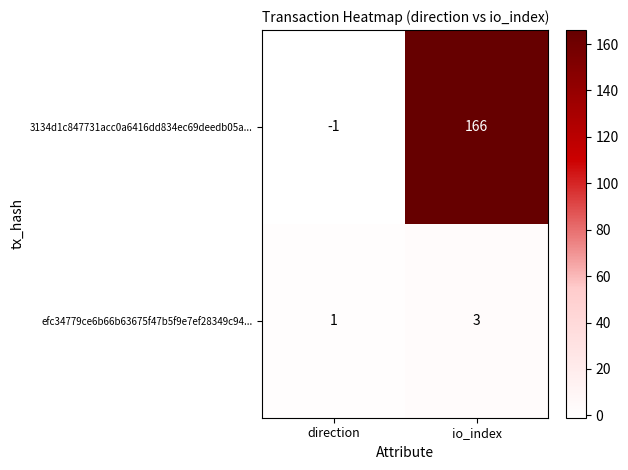

Which series has the widest spread of values?

3134d1c847731acc0a6416dd834ec69deedb05a...